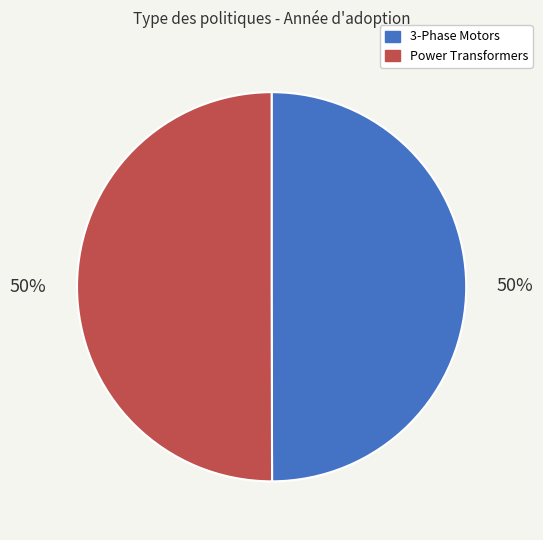

Is it true that Power Transformers is 38% of the pie?

False